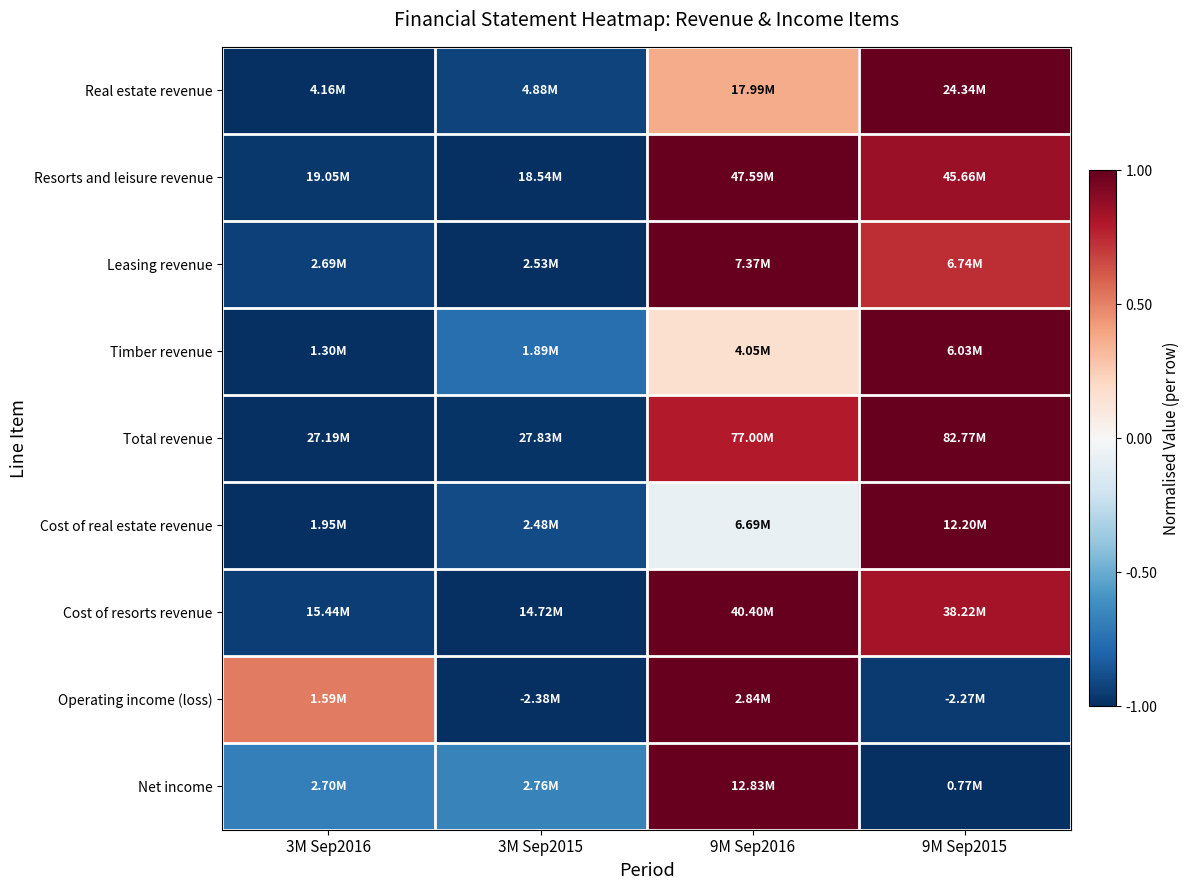

Reading left to right, what are all the values shown in this chart?

Real estate revenue: 3M Sep2016=-1.0	3M Sep2015=-0.9	9M Sep2016=0.4	9M Sep2015=1.0
Resorts and leisure revenue: 3M Sep2016=-1.0	3M Sep2015=-1.0	9M Sep2016=1.0	9M Sep2015=0.9
Leasing revenue: 3M Sep2016=-0.9	3M Sep2015=-1.0	9M Sep2016=1.0	9M Sep2015=0.7
Timber revenue: 3M Sep2016=-1.0	3M Sep2015=-0.8	9M Sep2016=0.2	9M Sep2015=1.0
Total revenue: 3M Sep2016=-1.0	3M Sep2015=-1.0	9M Sep2016=0.8	9M Sep2015=1.0
Cost of real estate revenue: 3M Sep2016=-1.0	3M Sep2015=-0.9	9M Sep2016=-0.1	9M Sep2015=1.0
Cost of resorts revenue: 3M Sep2016=-0.9	3M Sep2015=-1.0	9M Sep2016=1.0	9M Sep2015=0.8
Operating income (loss): 3M Sep2016=0.5	3M Sep2015=-1.0	9M Sep2016=1.0	9M Sep2015=-1.0
Net income: 3M Sep2016=-0.7	3M Sep2015=-0.7	9M Sep2016=1.0	9M Sep2015=-1.0